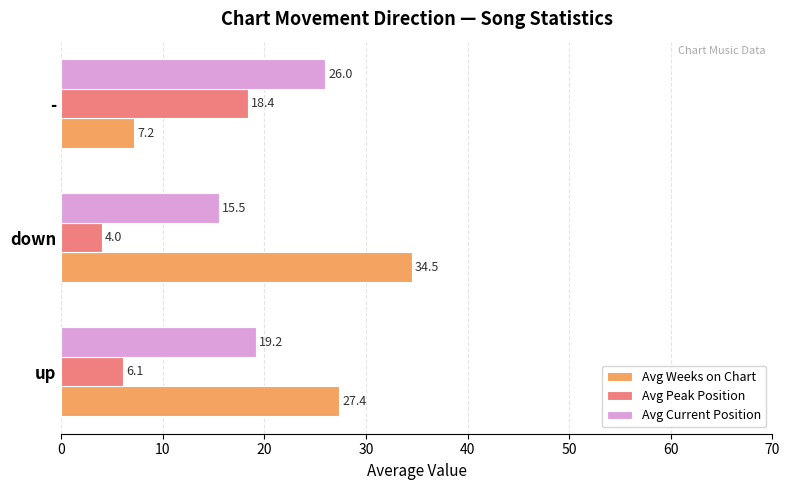

At how many categories does at least one series exceed 13?

3